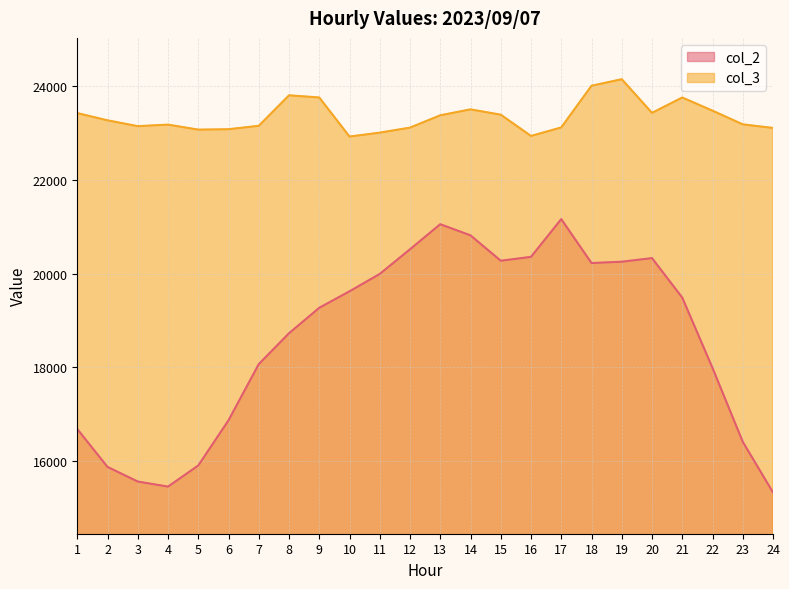

True or false: col_2 and col_3 intersect in this chart.

False